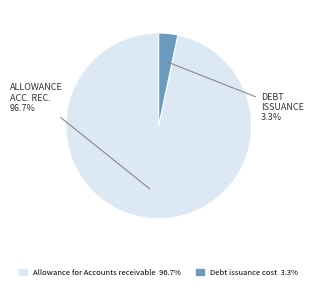

Rank the categories by value from lowest to highest.

Debt issuance cost, Allowance for Accounts receivable